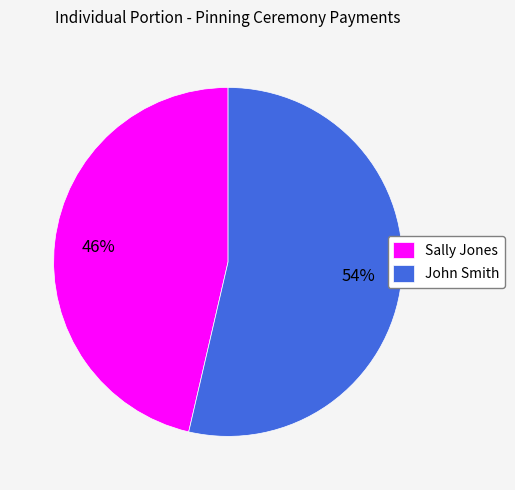

Does John Smith represent more than half of the total?

Yes